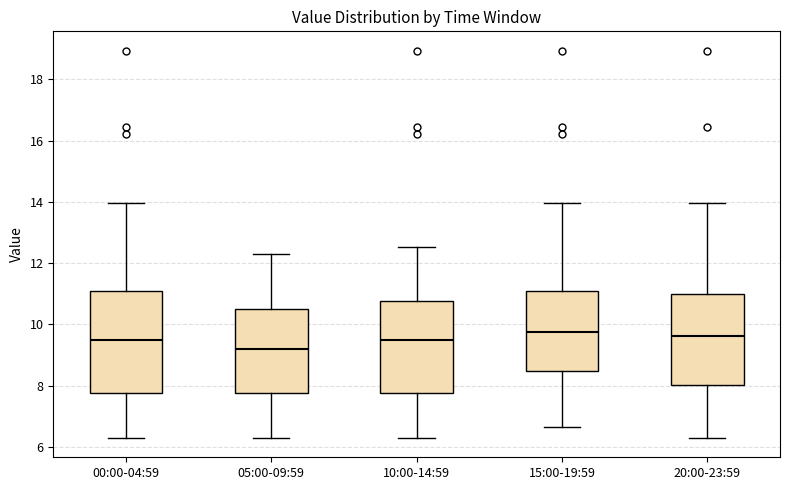

Where is the lower edge of the box for 05:00-09:59 on the y-axis? The values are not printed on the chart, so give them approximately, as read against the axis.

7.8